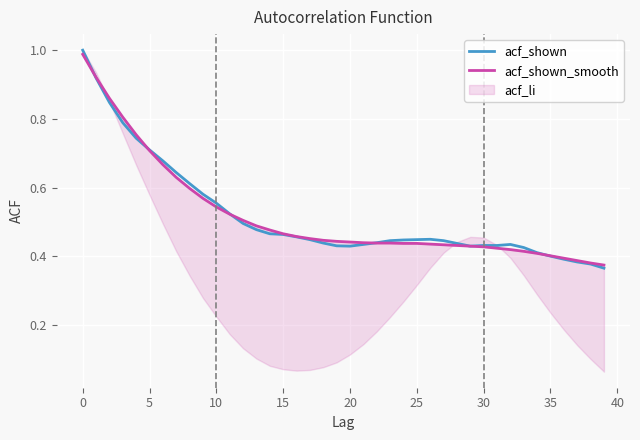

Does the chart display data point markers on the line(s)?

No